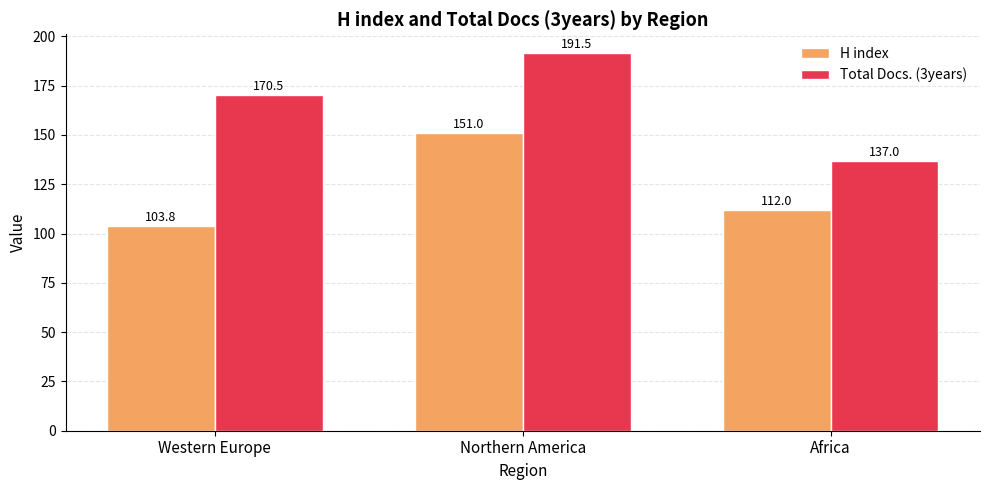

At which category is the sum across all series the highest?

Northern America